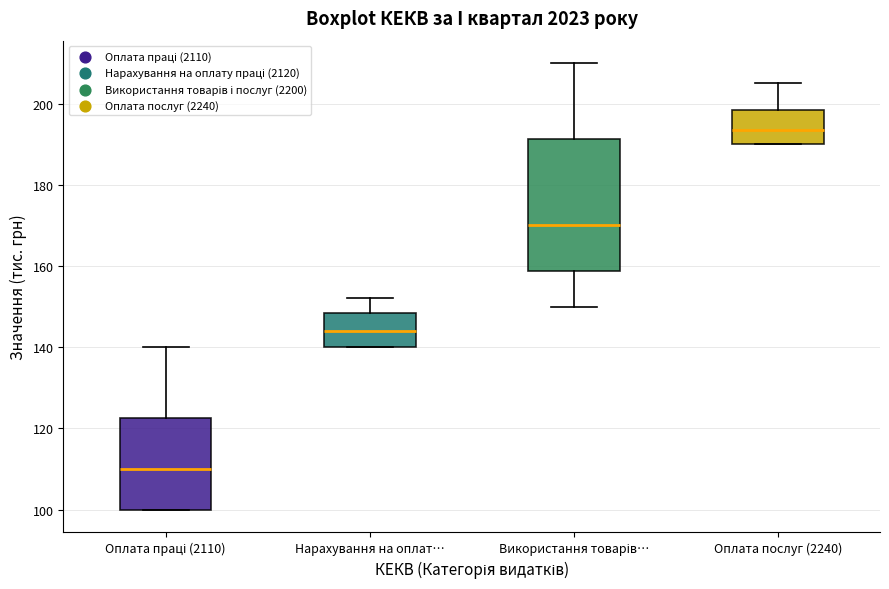

Reading left to right, read every box against the y-axis: the position of its median line, the range the box covers, and the ends of its whiskers. The values are not printed on the chart, so give them approximately, as read against the axis.

Оплата праці (2110): median 110, box 100 to 122, whiskers 100 to 140
Нарахування на оплат…: median 144, box 140 to 148, whiskers 140 to 152
Використання товарів…: median 170, box 158 to 192, whiskers 150 to 210
Оплата послуг (2240): median 194, box 190 to 198, whiskers 190 to 206